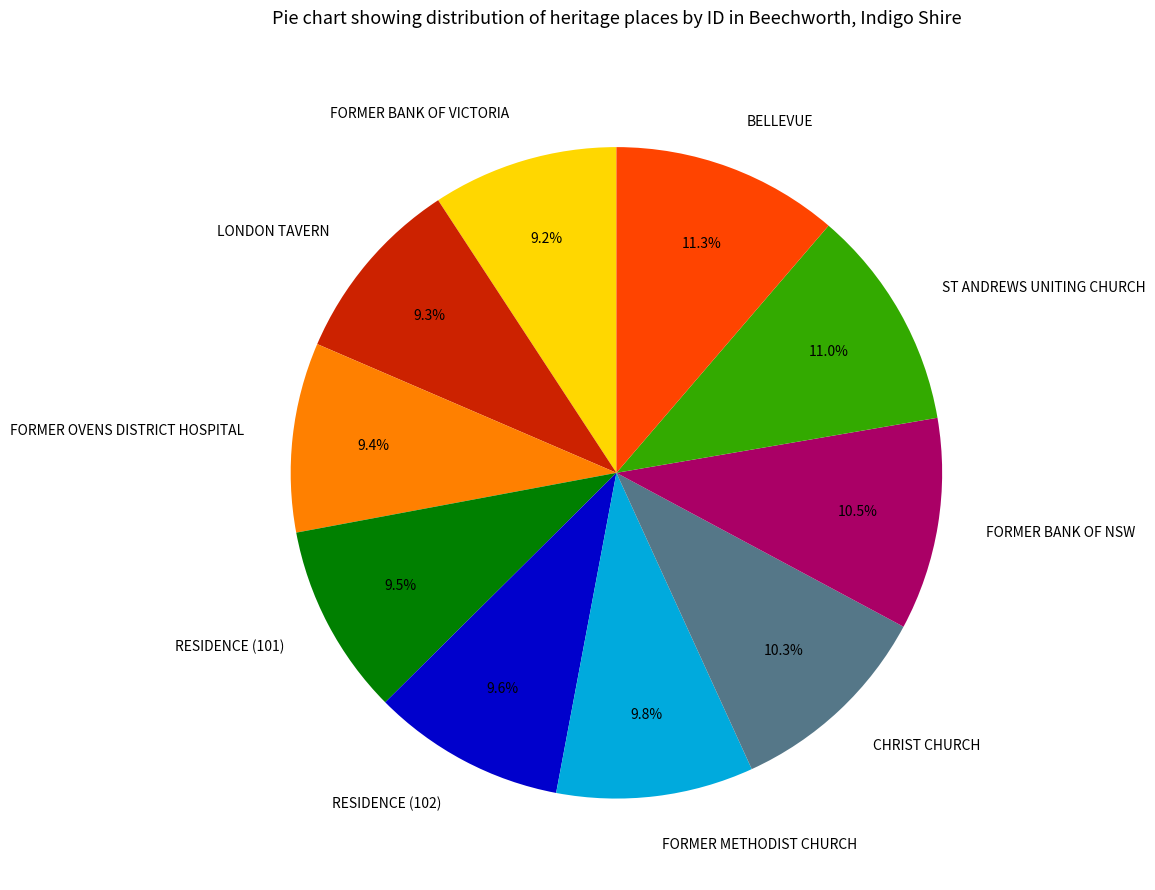

Count the number of slices in the pie.

10